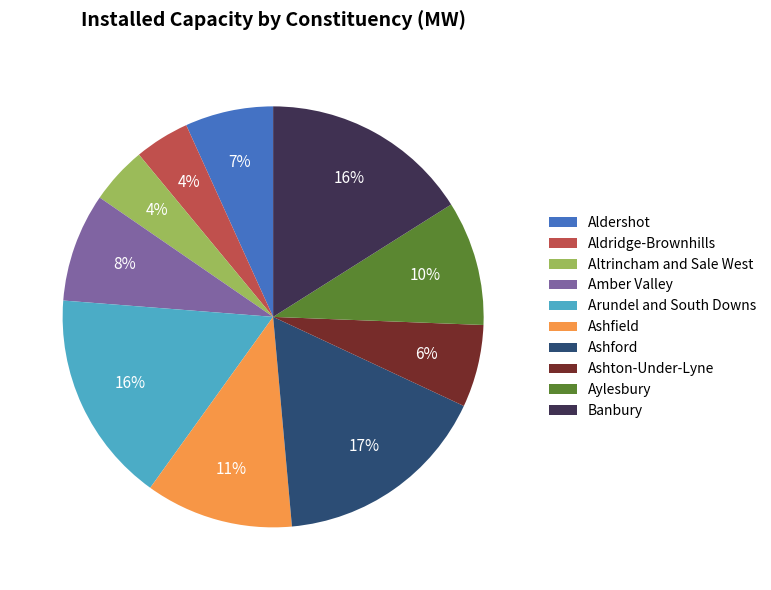

What percentage is the Aldershot slice, to the nearest percent?

7%